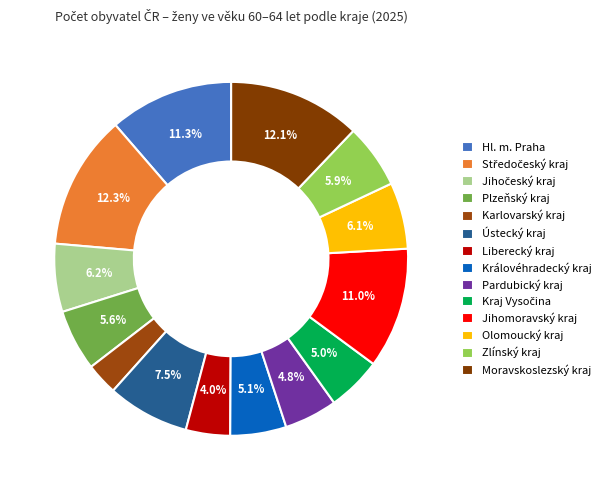

How many slices are in this pie chart?

14